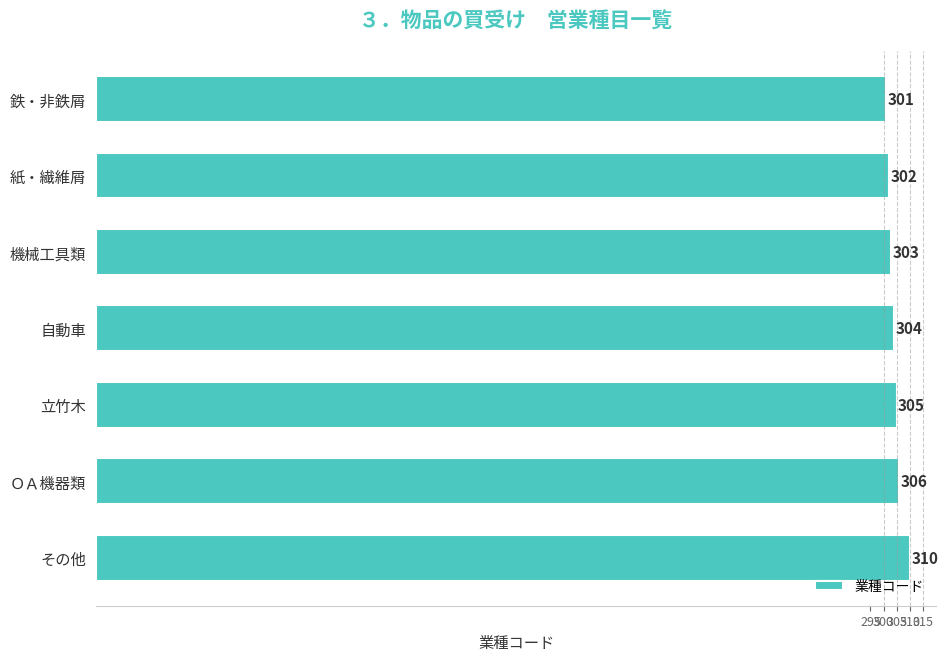

Is it true that the value at 機械工具類 is 303?

True